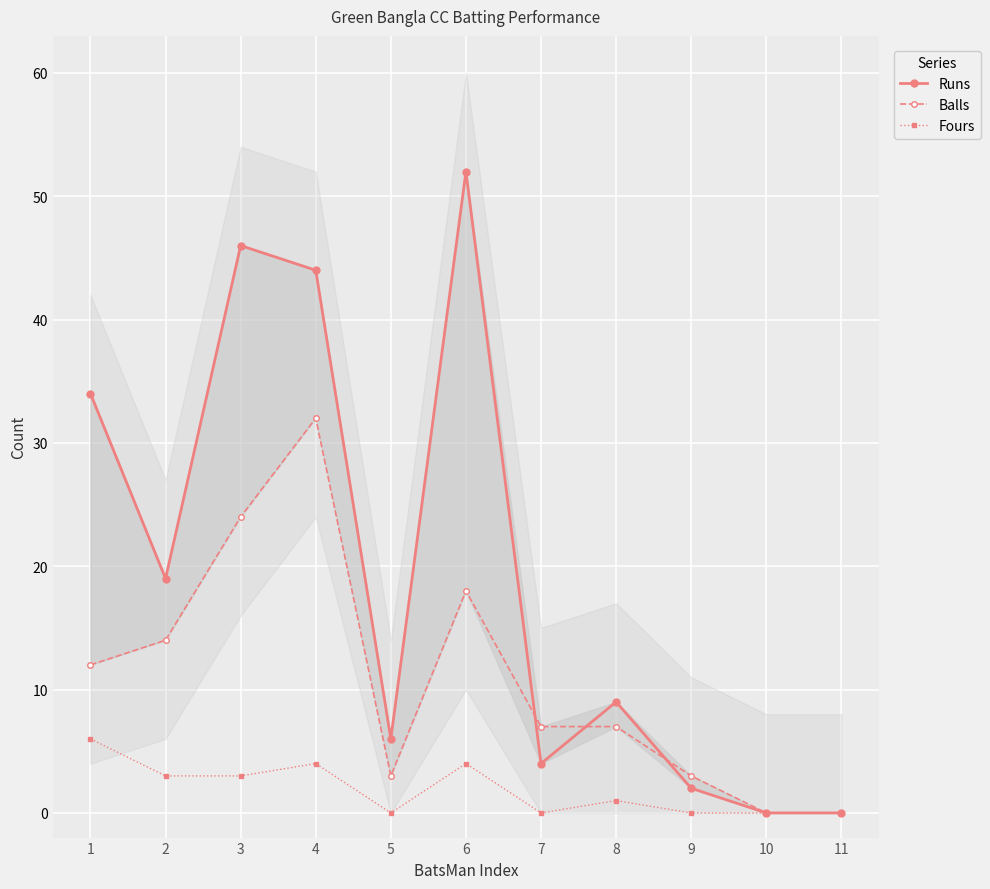

Reading left to right, extract all data points from this chart.

Runs: 34	19	46	44	6	52	4	9	2	0	0
Balls: 12	14	24	32	3	18	7	7	3	0	0
Fours: 6	3	3	4	0	4	0	1	0	0	0